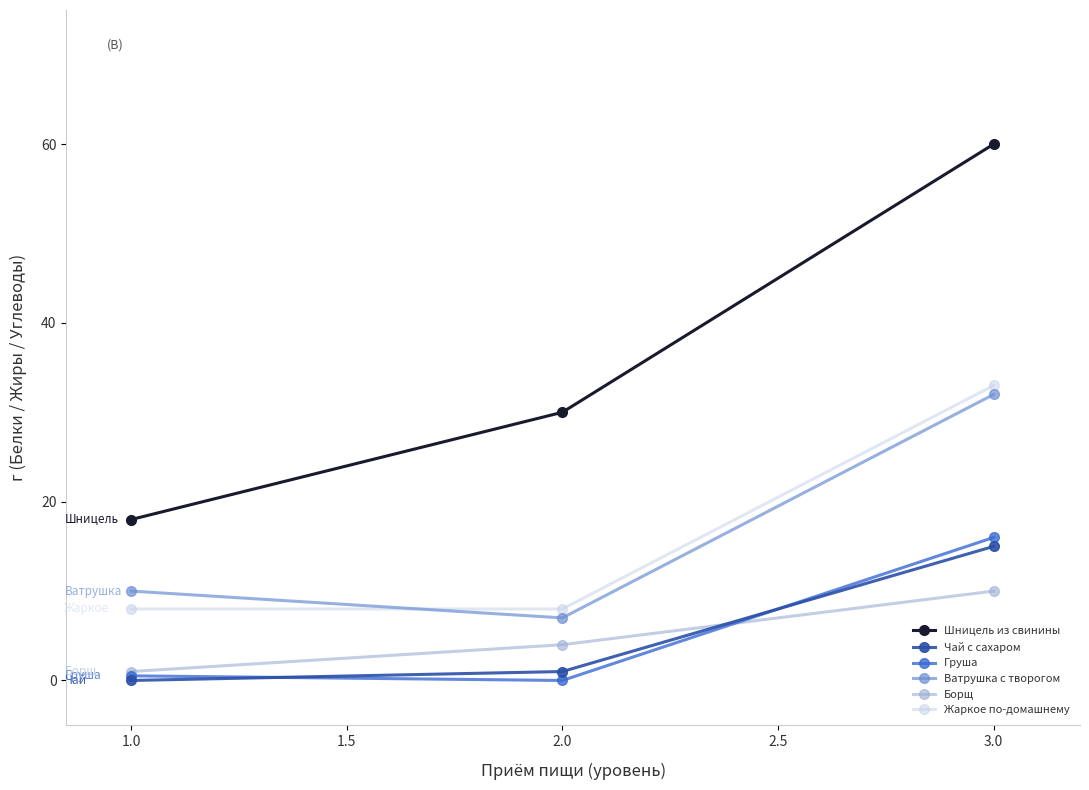

What is the average value of the Борщ series?

5.0